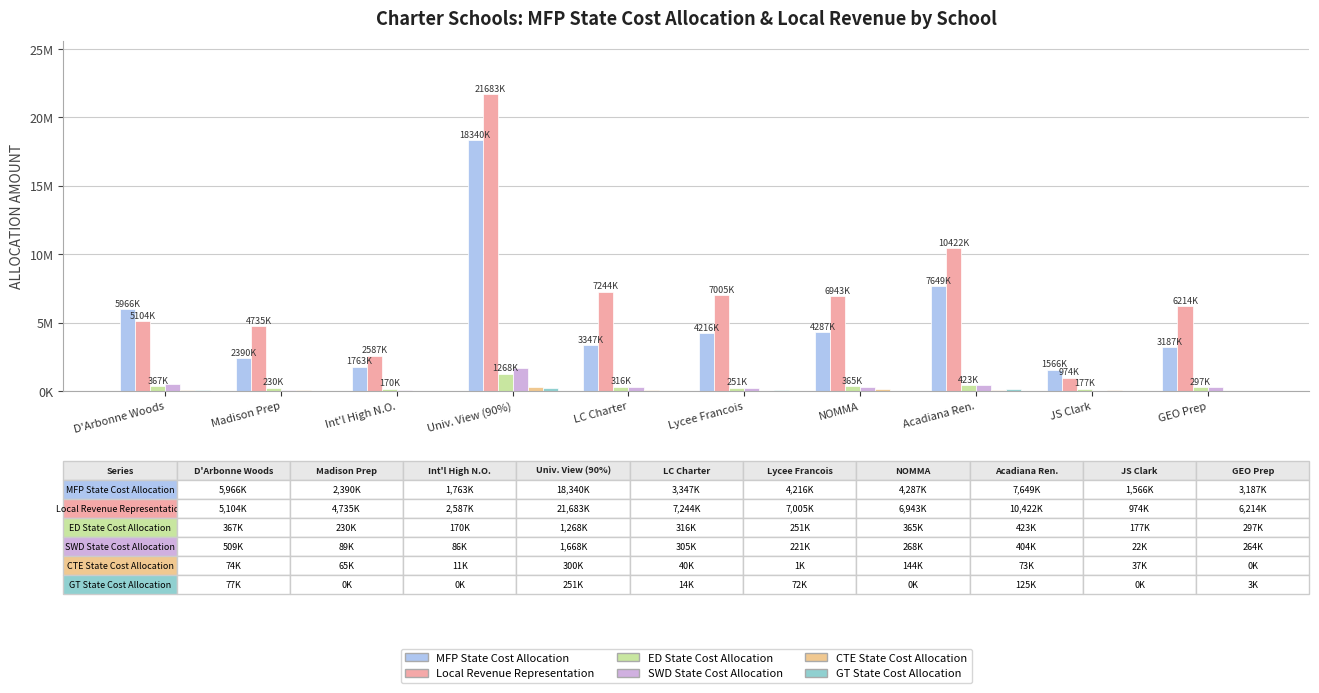

Are the bars horizontal?

No